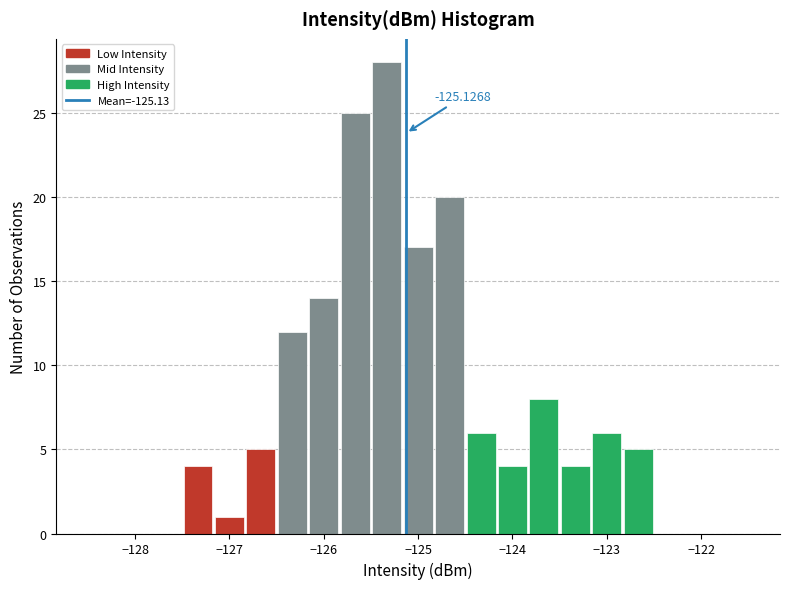

Read against the x-axis, roughly where is the centre of the tallest bar?

-125.3